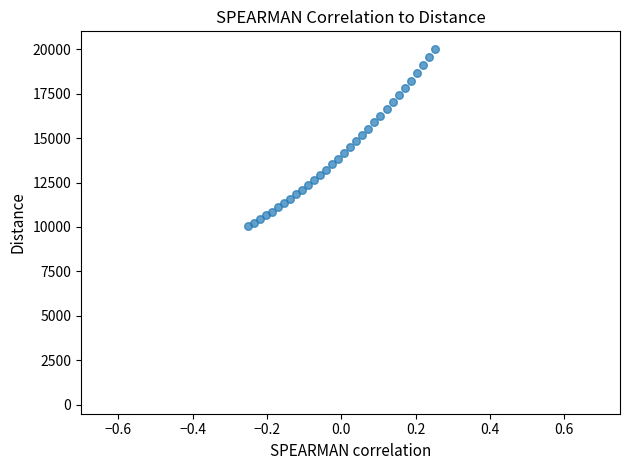

What is the range of Y values (max minus min)?

9961.4